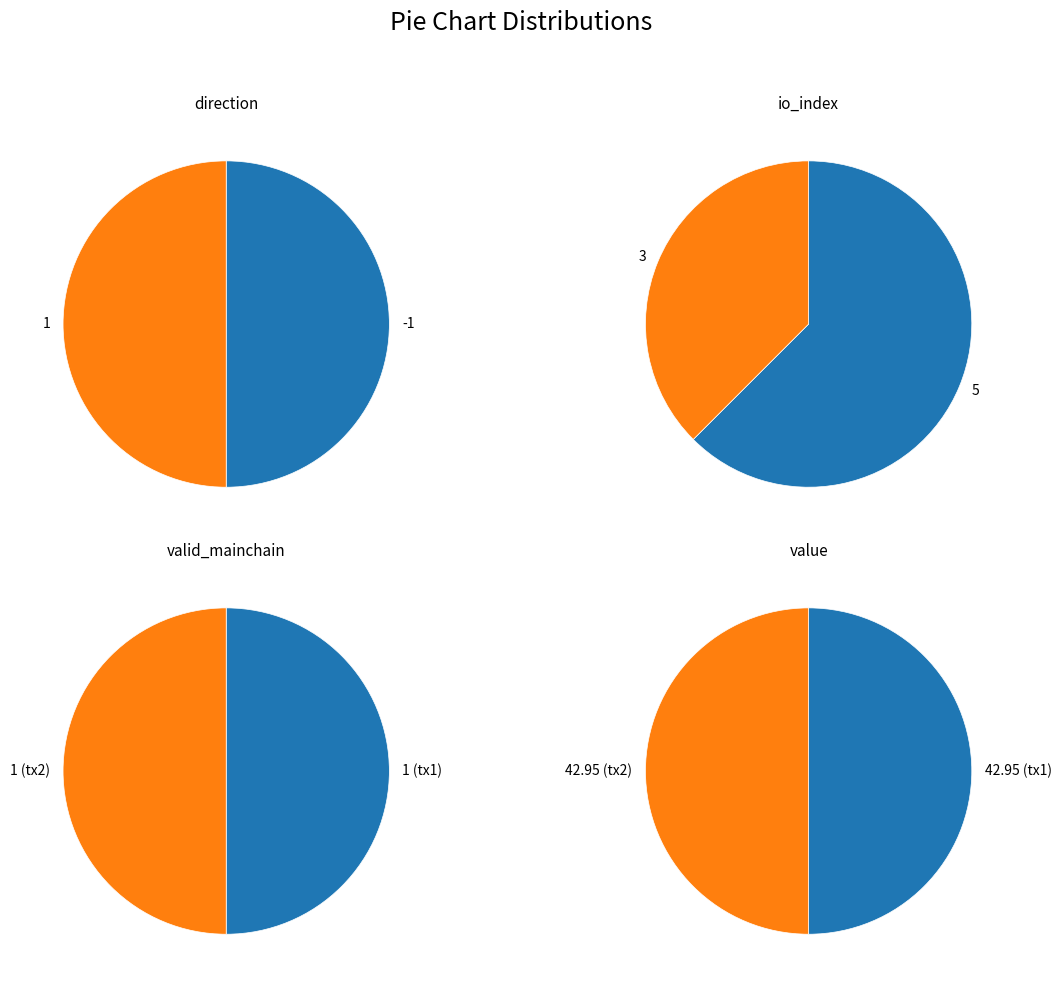

Rank the series at direction from highest to lowest value.

value, io_index, valid_mainchain, direction